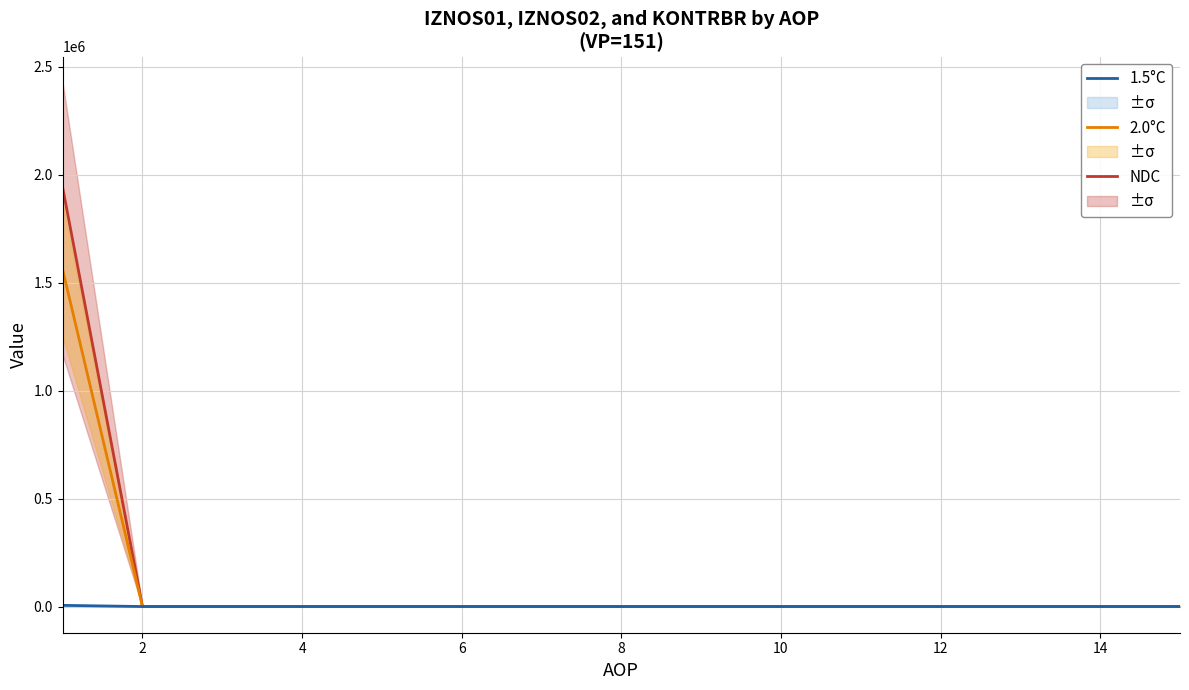

What is the average value of the 2.0°C series?

103994.2